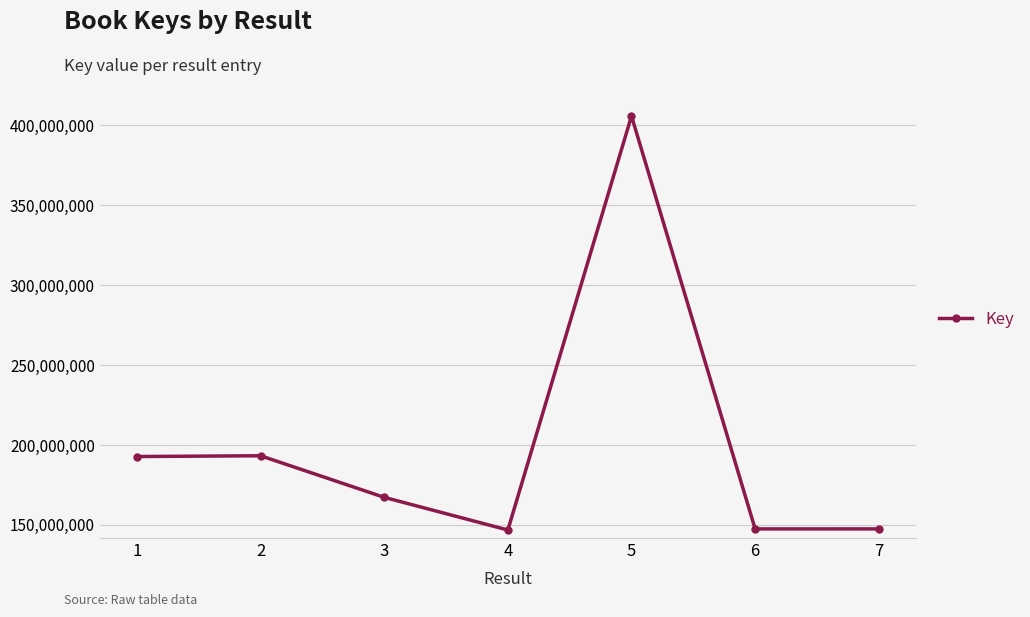

What is the smallest value displayed?

146802055